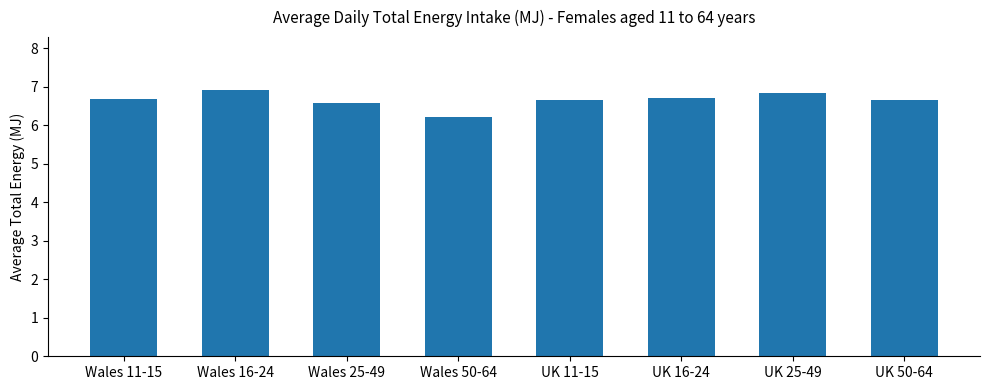

At which category does the chart reach its minimum across all series?

Wales 50-64